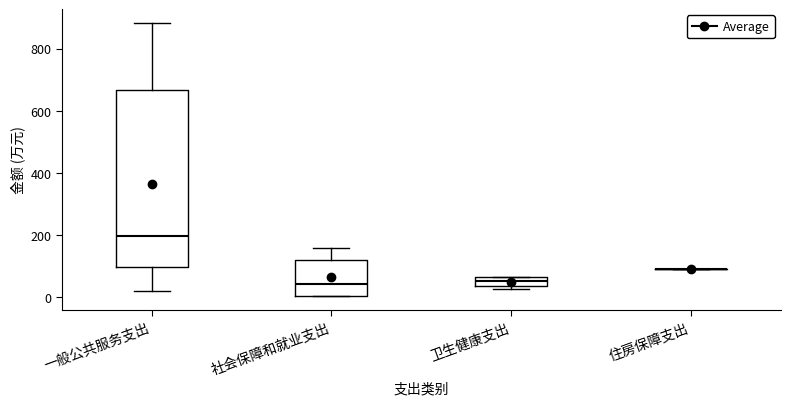

Where does the upper whisker of the box for 社会保障和就业支出 end on the y-axis? The values are not printed on the chart, so give them approximately, as read against the axis.

160